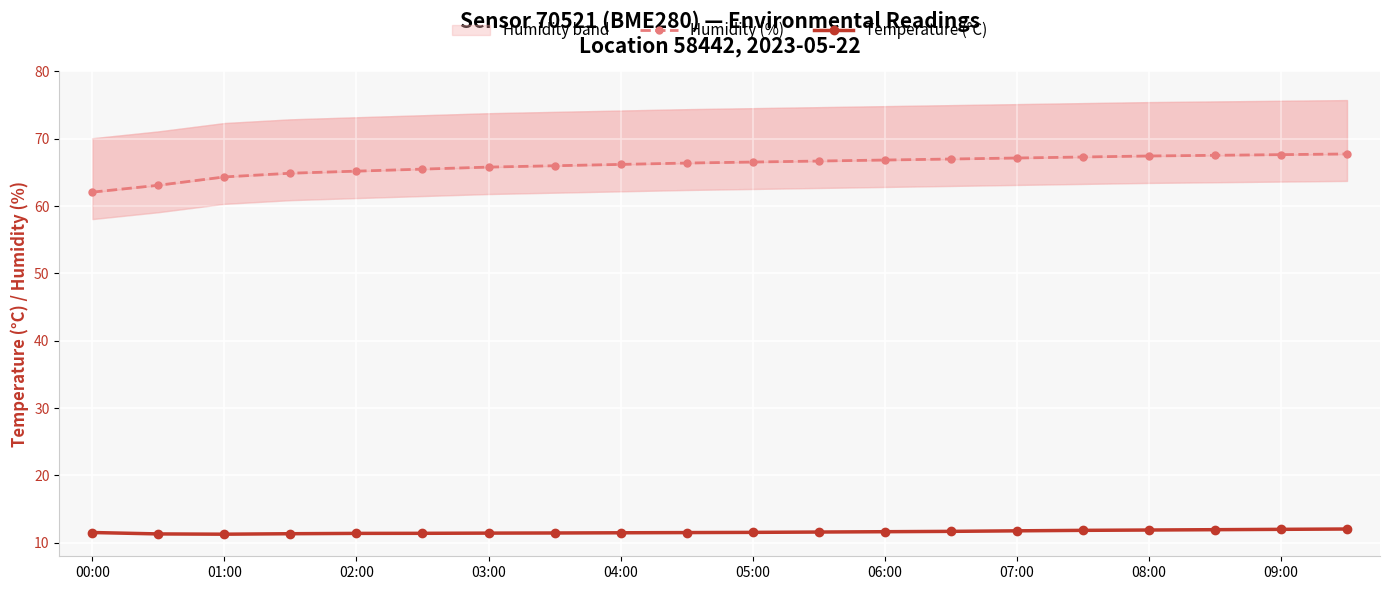

The value of Temperature (°C) at 07:00 is 11.8. True or false?

True